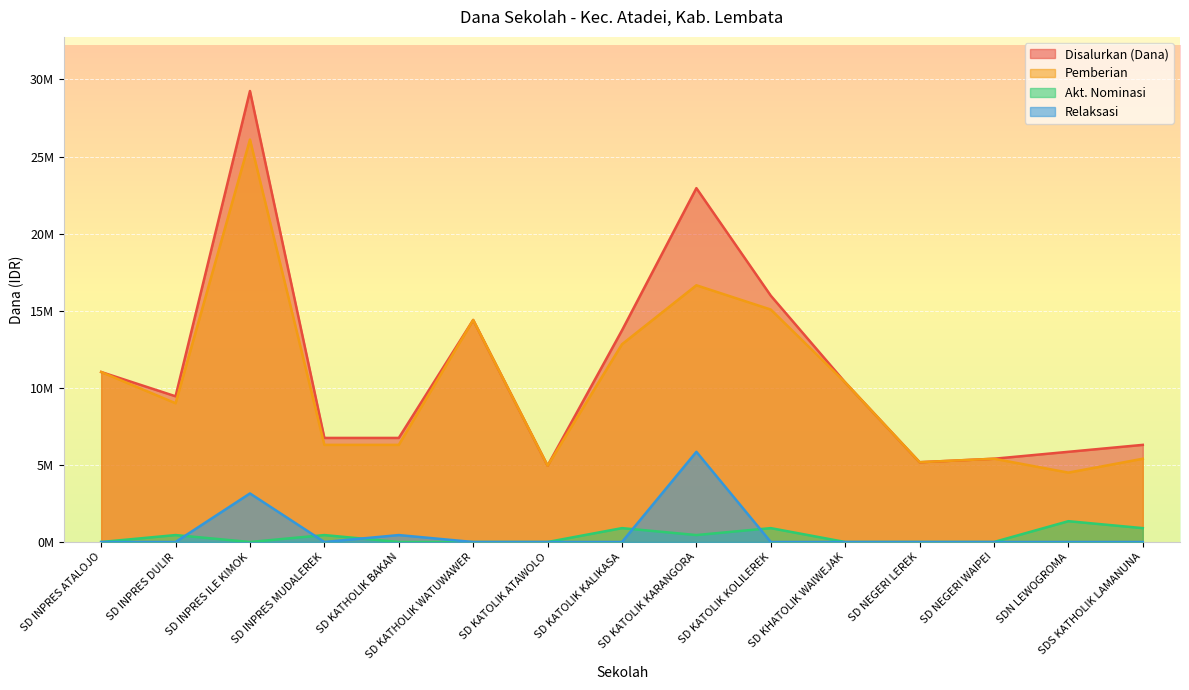

What is the label of the 8th point from the left?

SD KATOLIK KALIKASA